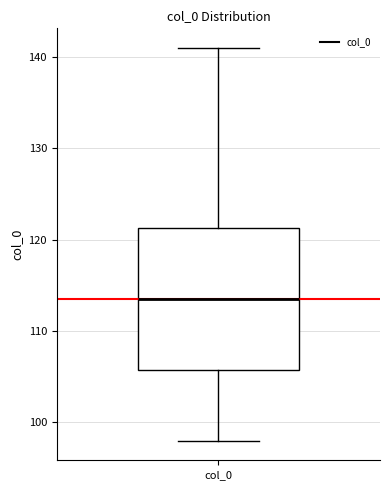

Read this box plot against the y-axis: the position of the median line, the range covered by the box, and the ends of both whiskers. The values are not printed on the chart, so give them approximately, as read against the axis.

median 114, box 106 to 121, whiskers 98 to 141